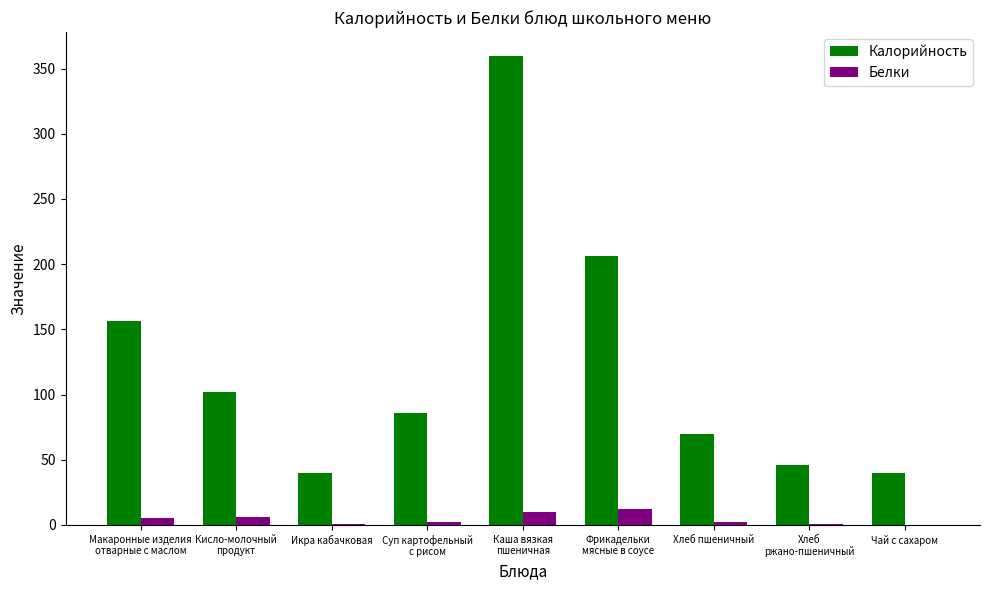

What are all the series names shown in the legend?

Калорийность, Белки